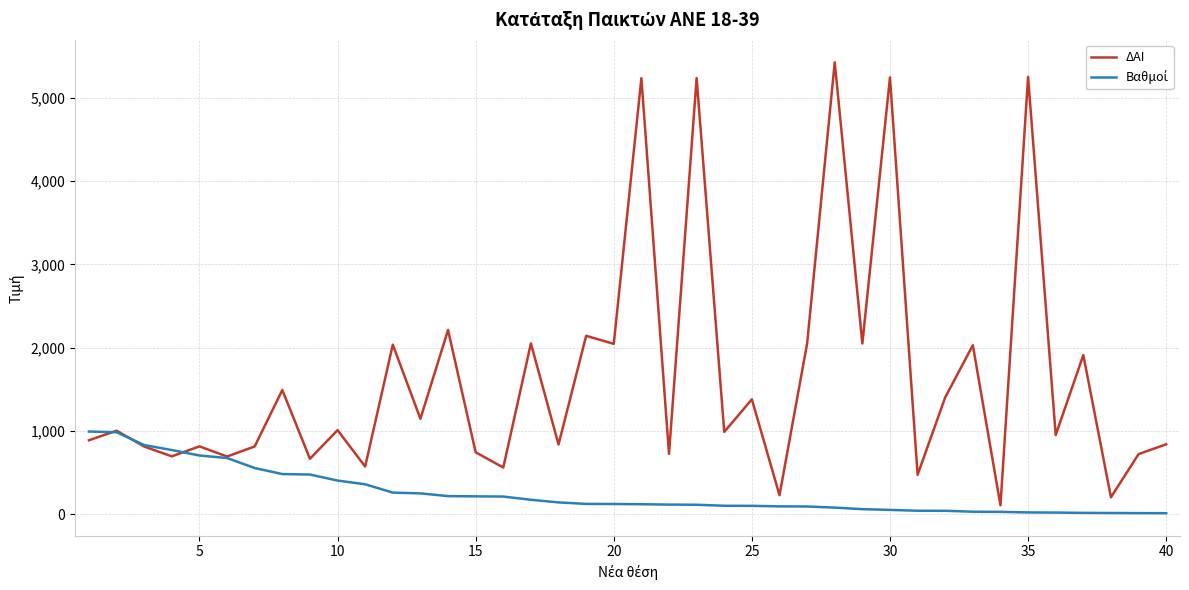

How many lines are shown in the chart?

2